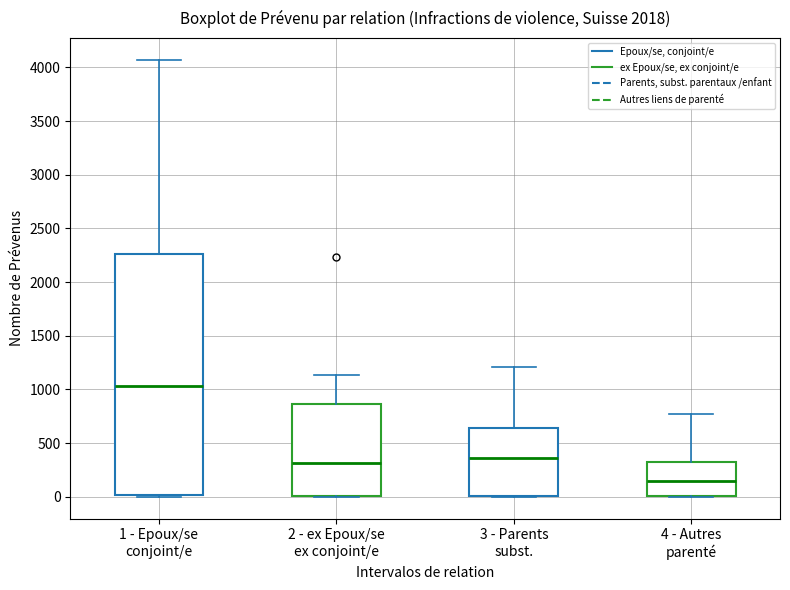

Comparing the boxes themselves (not the whiskers), which one is the tallest?

1 - Epoux/se conjoint/e